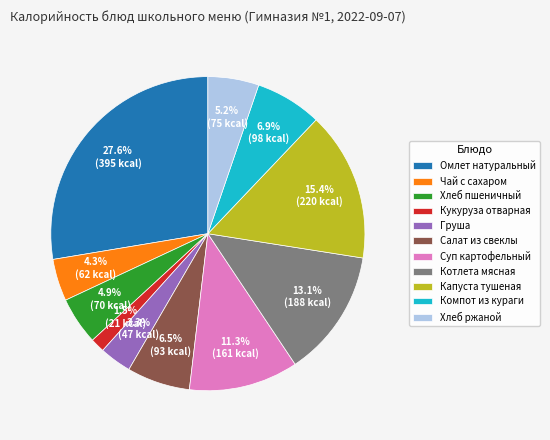

Is there any slice that represents more than half of the pie?

No